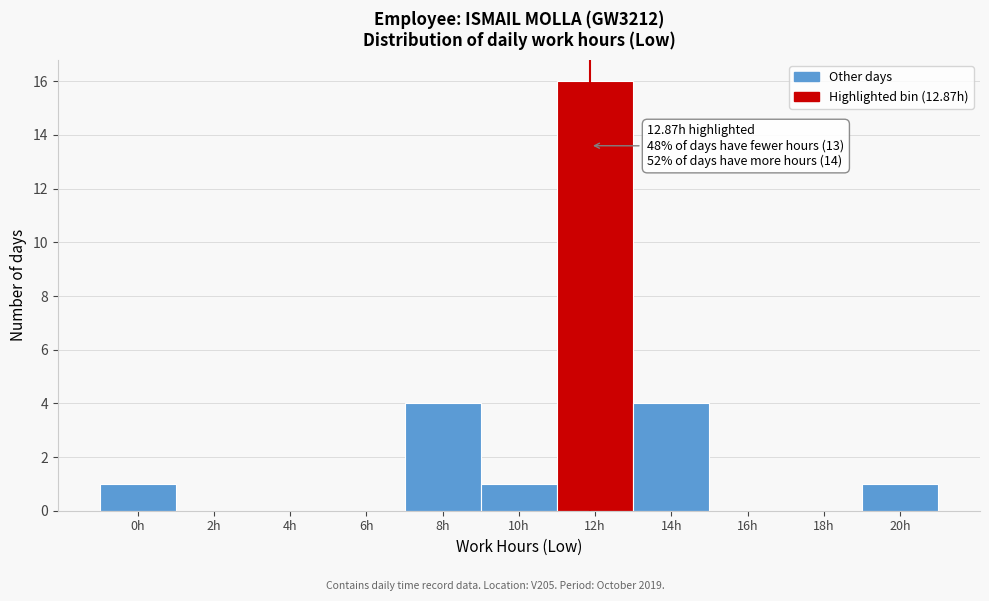

Reading left to right, what are all the values shown in this chart?

0h=1	2h=0	4h=0	6h=0	8h=4	10h=1	12h=16	14h=4	16h=0	18h=0	20h=1